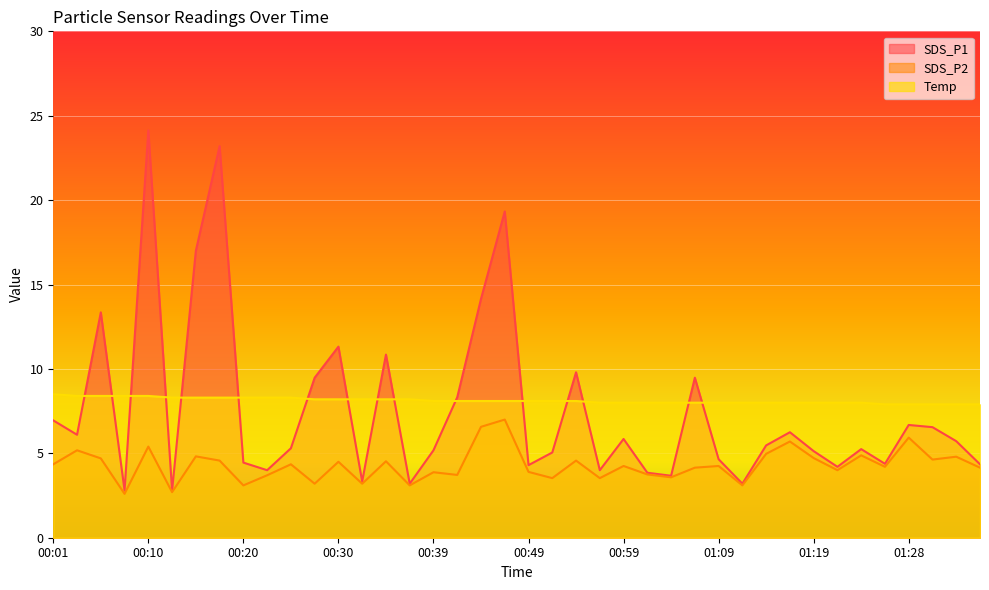

How many data points in SDS_P2 are above 4?

24